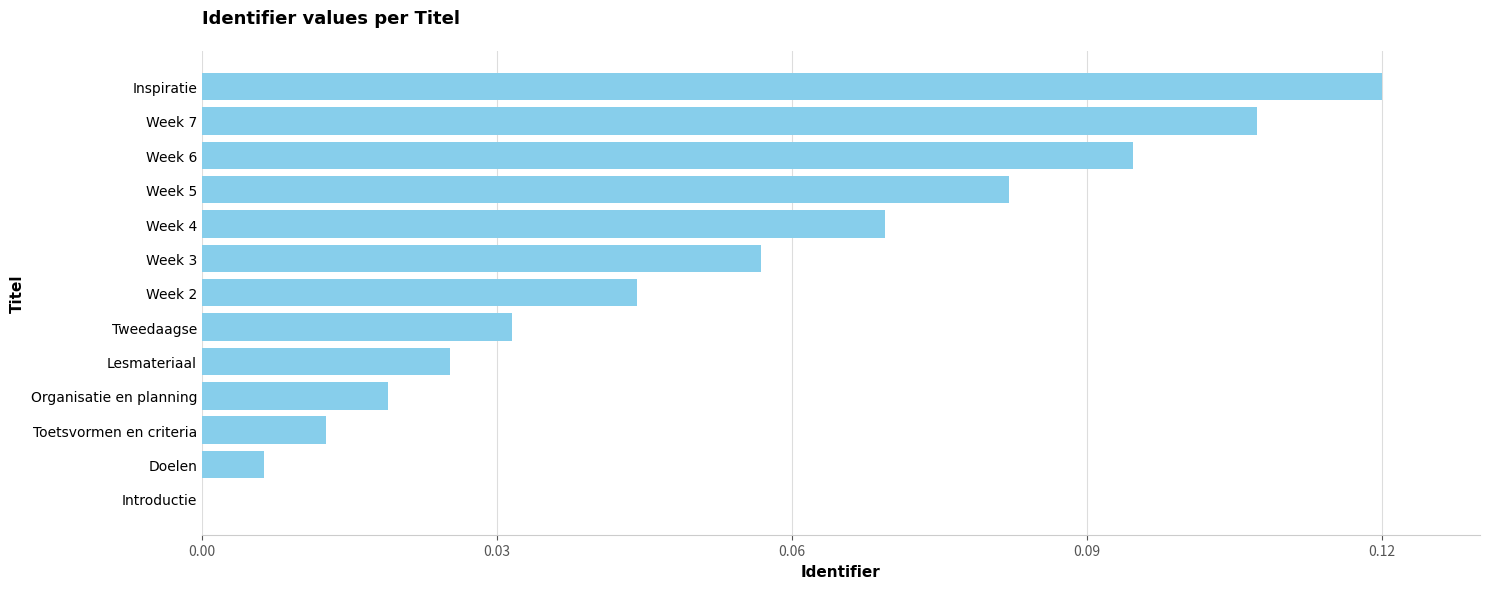

At which category does the chart reach its peak across all series?

Inspiratie